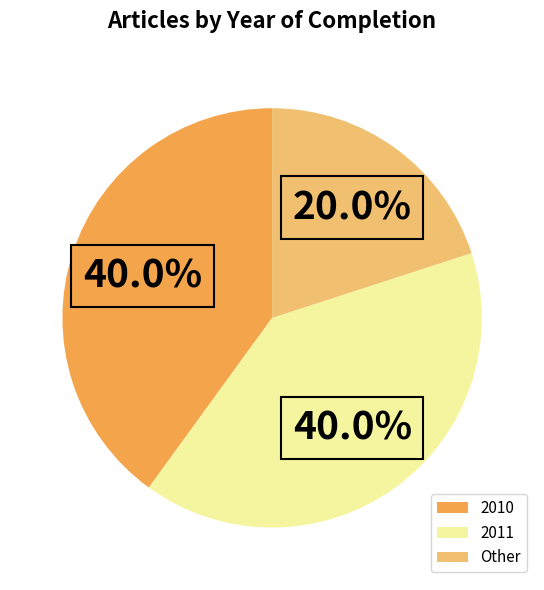

Is there any slice that represents more than half of the pie?

No